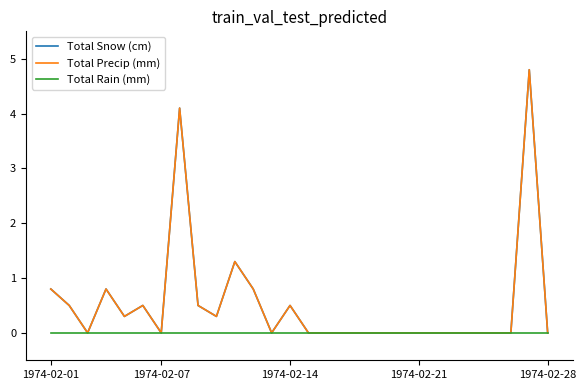

Reading left to right, extract all data points from this chart.

Total Snow (cm): 0.8	0.5	0.0	0.8	0.3	0.5	0.0	4.1	0.5	0.3	1.3	0.8	0.0	0.5	0.0	0.0	0.0	0.0	0.0	0.0	0.0	0.0	0.0	0.0	0.0	0.0	4.8	0.0
Total Precip (mm): 0.8	0.5	0.0	0.8	0.3	0.5	0.0	4.1	0.5	0.3	1.3	0.8	0.0	0.5	0.0	0.0	0.0	0.0	0.0	0.0	0.0	0.0	0.0	0.0	0.0	0.0	4.8	0.0
Total Rain (mm): 0.0	0.0	0.0	0.0	0.0	0.0	0.0	0.0	0.0	0.0	0.0	0.0	0.0	0.0	0.0	0.0	0.0	0.0	0.0	0.0	0.0	0.0	0.0	0.0	0.0	0.0	0.0	0.0